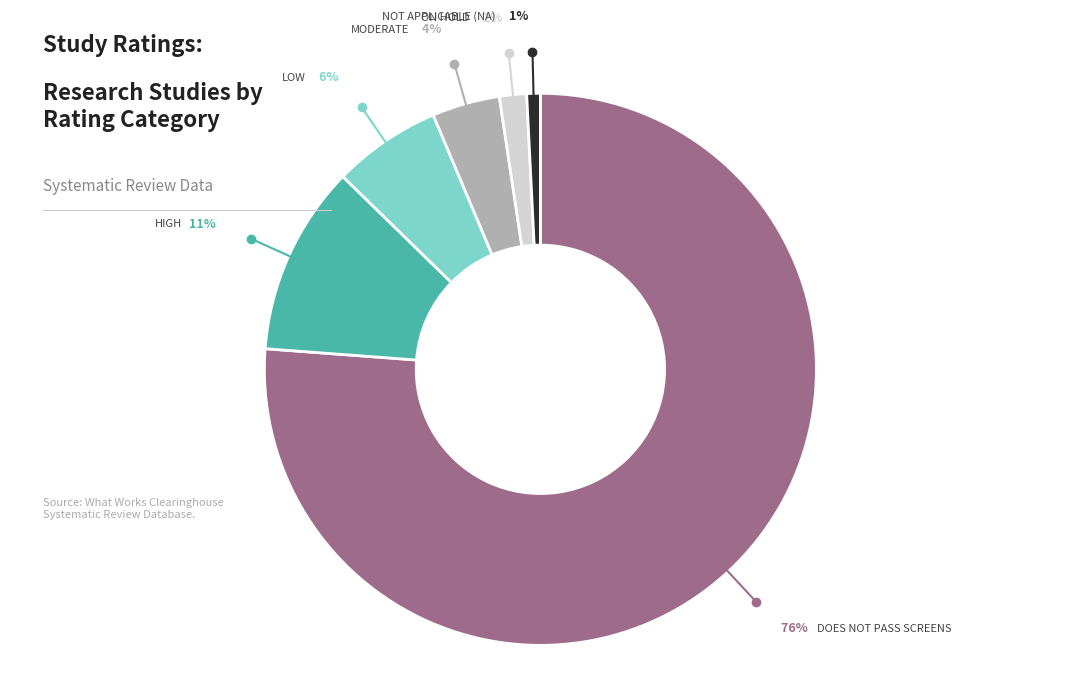

Is there any slice that represents more than half of the pie?

Yes